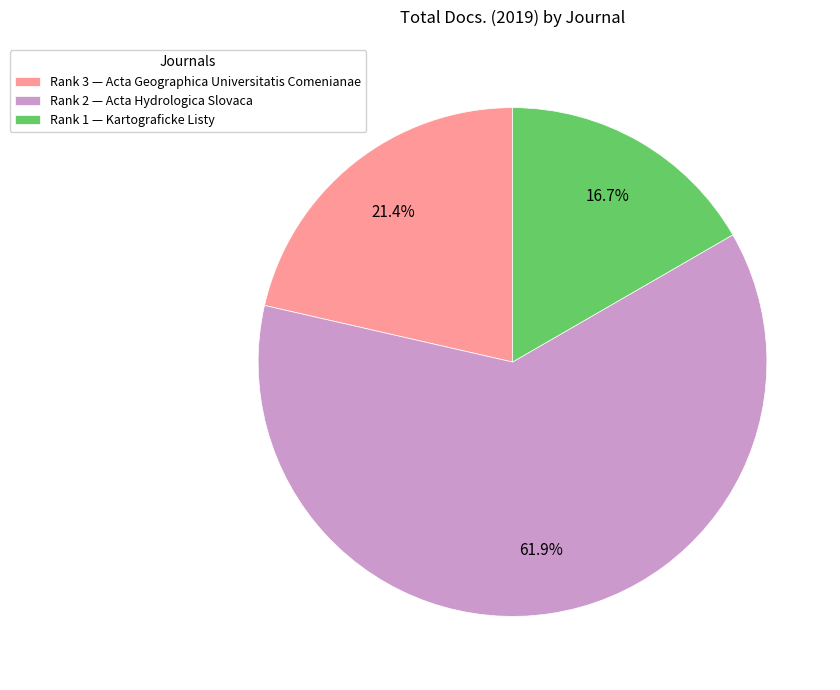

Between Rank 1 — Kartograficke Listy and Rank 3 — Acta Geographica Universitatis Comenianae, which is larger?

Rank 3 — Acta Geographica Universitatis Comenianae